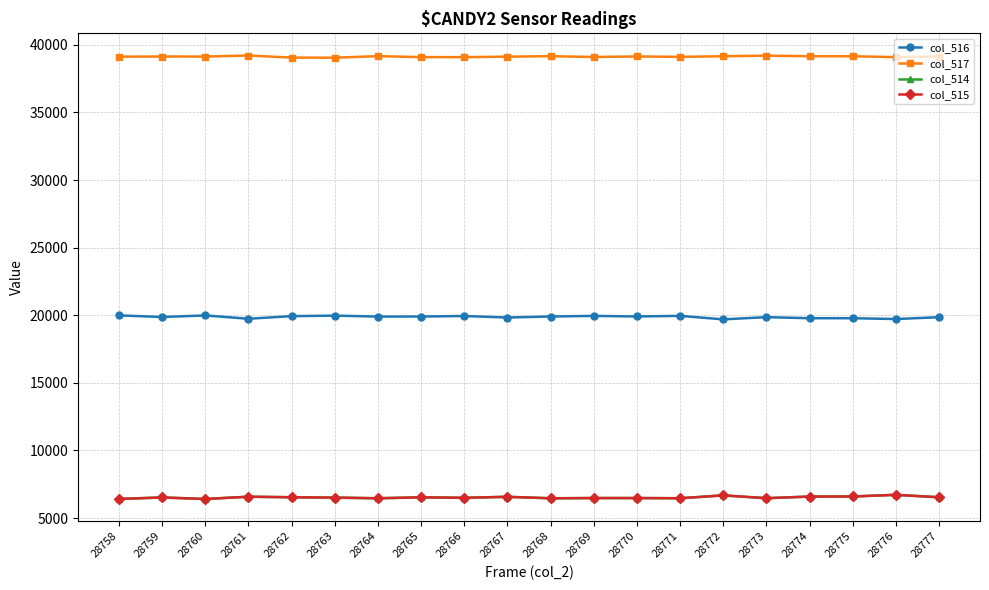

What is the difference between the maximum and minimum values in the col_517 series?

162